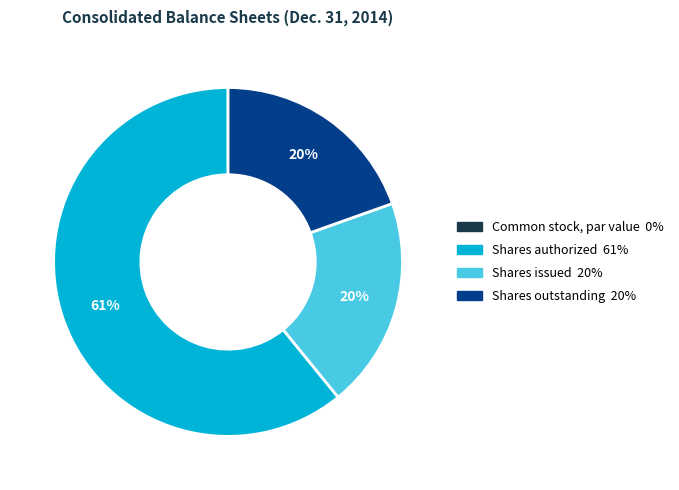

Is there any slice that represents more than half of the pie?

Yes